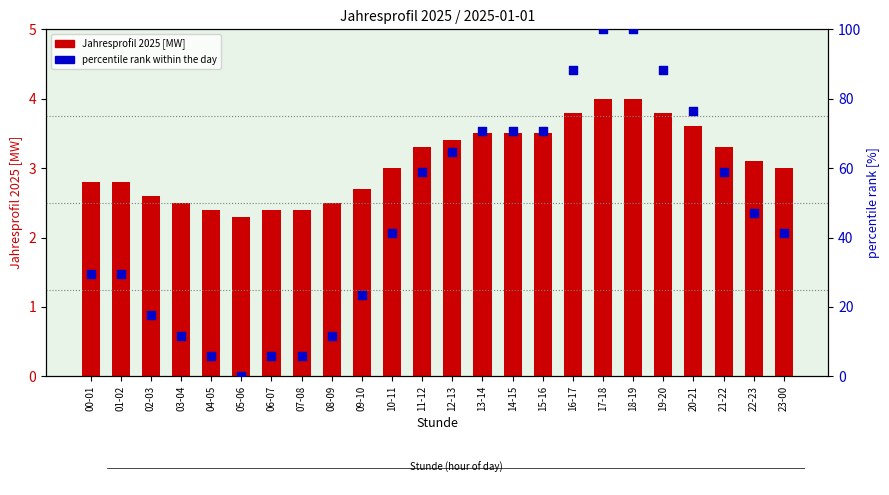

Which series has the largest Y range (max minus min)?

percentile rank within the day